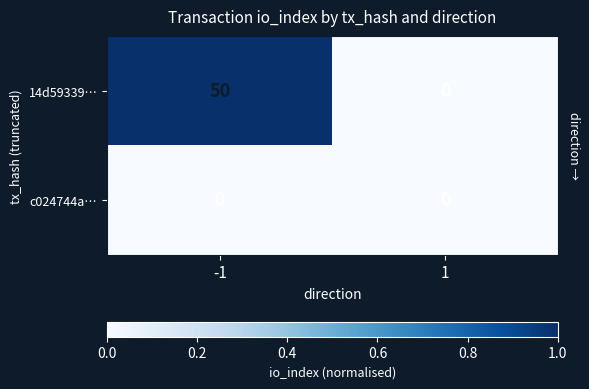

Is it true that 14d59339… equals 86 at -1?

False